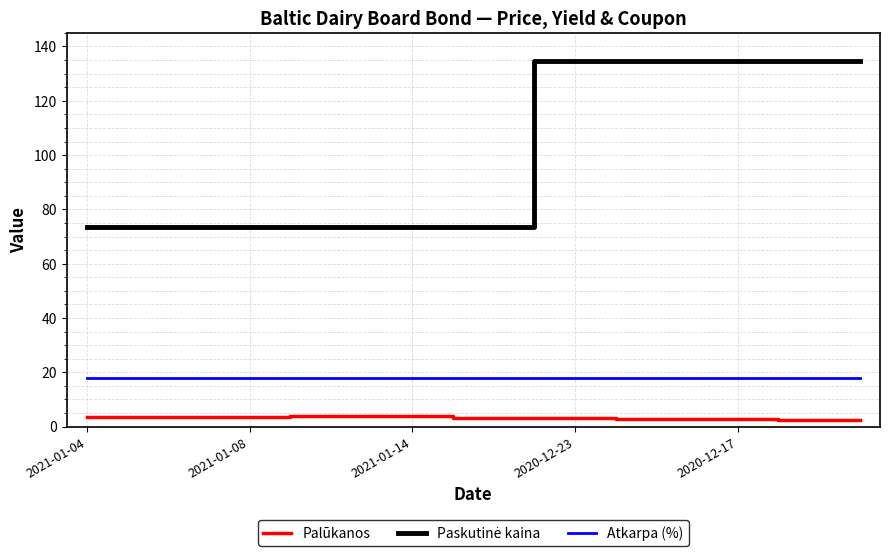

True or false: Atkarpa (%) and Palūkanos cross at least once.

False